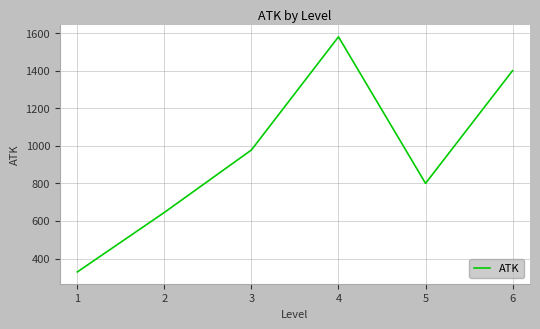

True or false: the data has more than 0 interior local peaks.

True